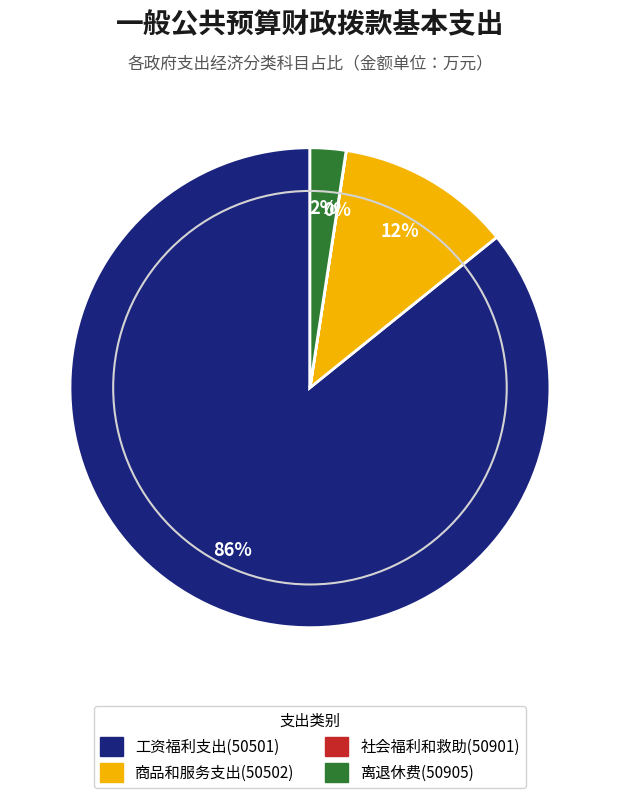

To the nearest percent, what portion does 离退休费(50905) represent?

2%